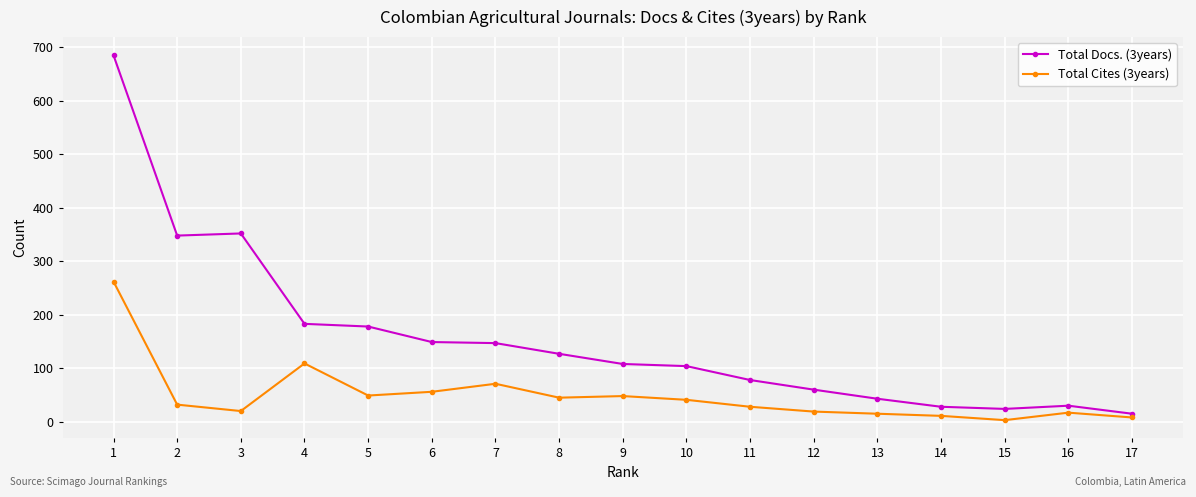

Is it true that Total Cites (3years) equals 20 at 3?

True